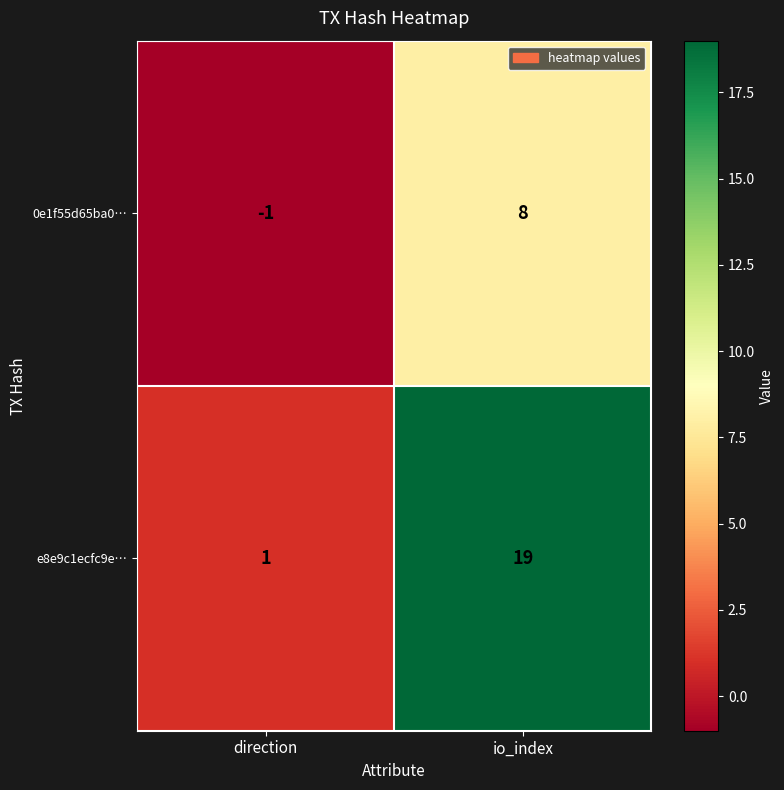

List the series in order of their peak value, lowest first.

0e1f55d65ba0…, e8e9c1ecfc9e…